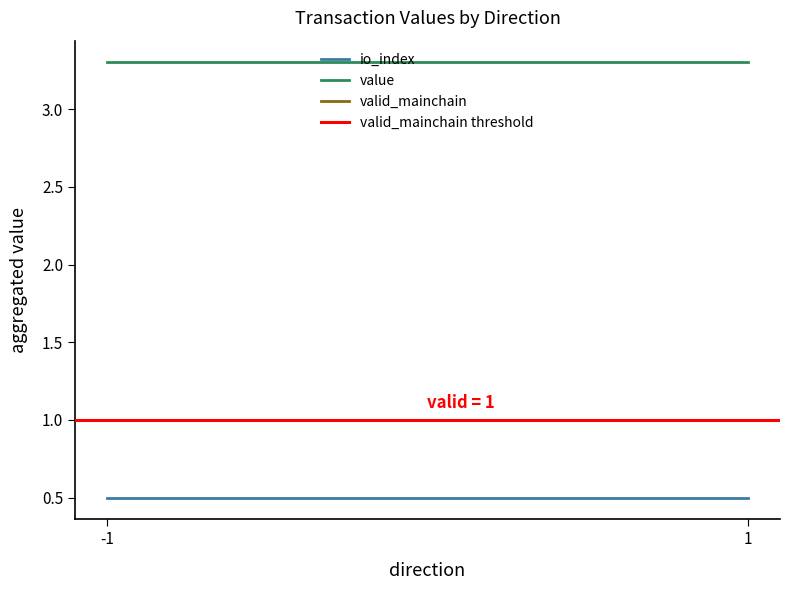

What is the greatest value displayed?

3.3